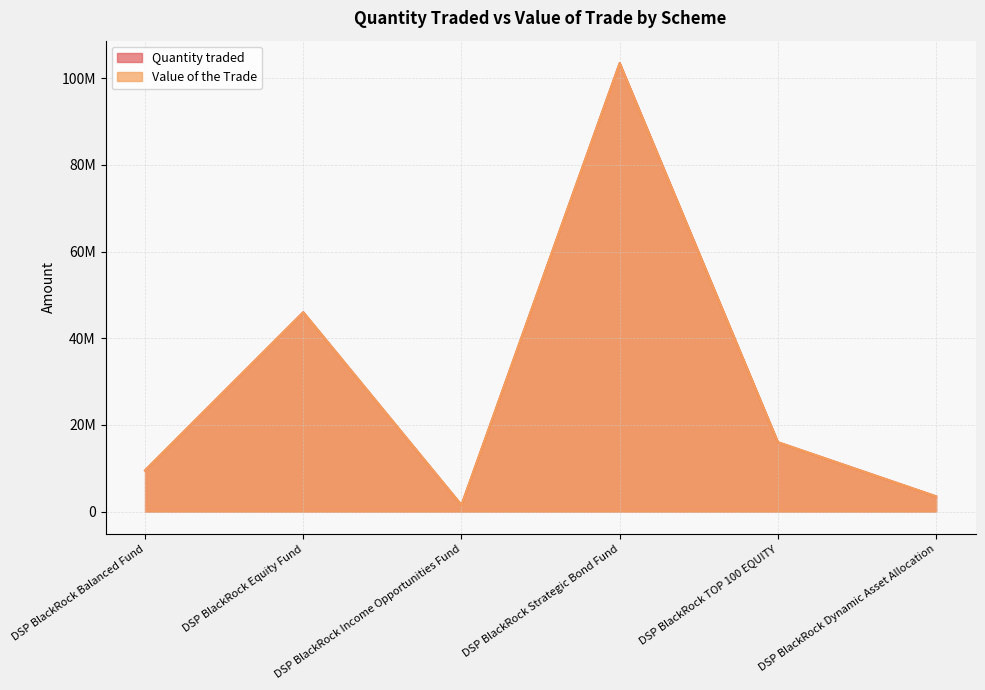

What is the spread (max minus min) of values at DSP BlackRock Income Opportunities Fund?

687.6